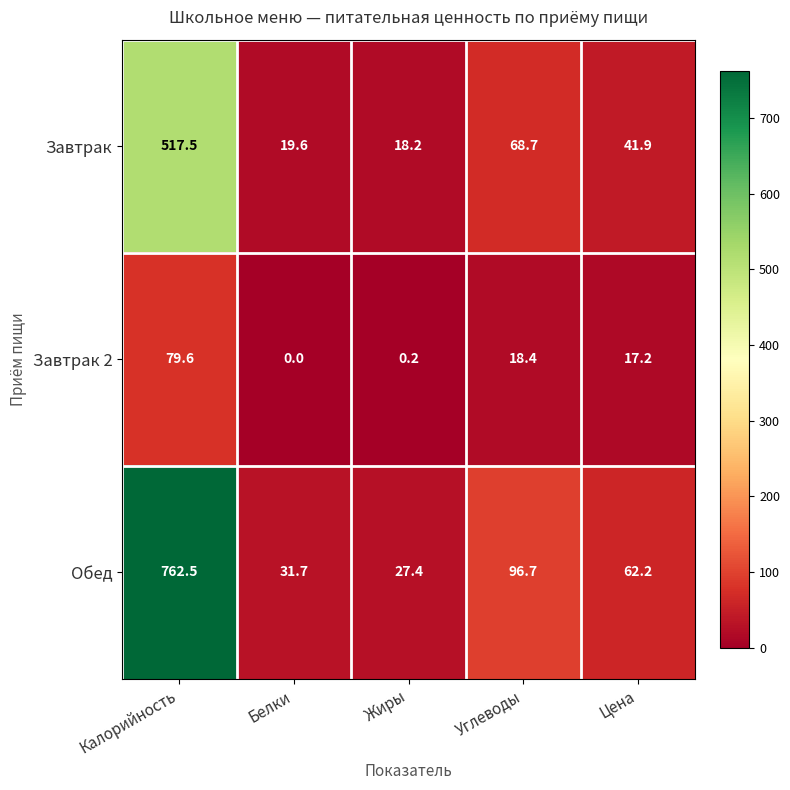

Reading left to right, list all the values displayed in this chart.

Завтрак: Калорийность=517.5	Белки=19.6	Жиры=18.2	Углеводы=68.7	Цена=41.9
Завтрак 2: Калорийность=79.6	Белки=0.0	Жиры=0.2	Углеводы=18.4	Цена=17.2
Обед: Калорийность=762.5	Белки=31.7	Жиры=27.4	Углеводы=96.7	Цена=62.2